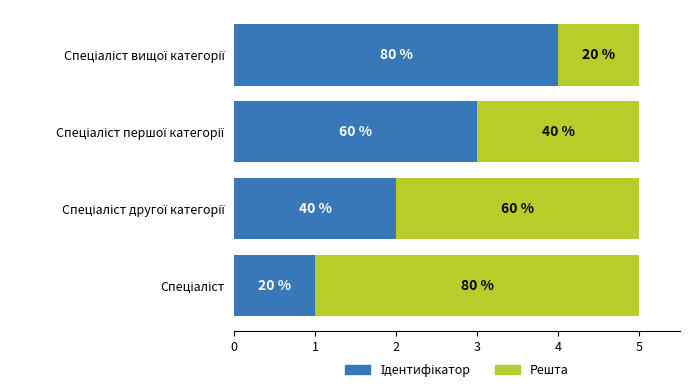

What is the difference between the second highest and minimum values in the Ідентифікатор series?

2